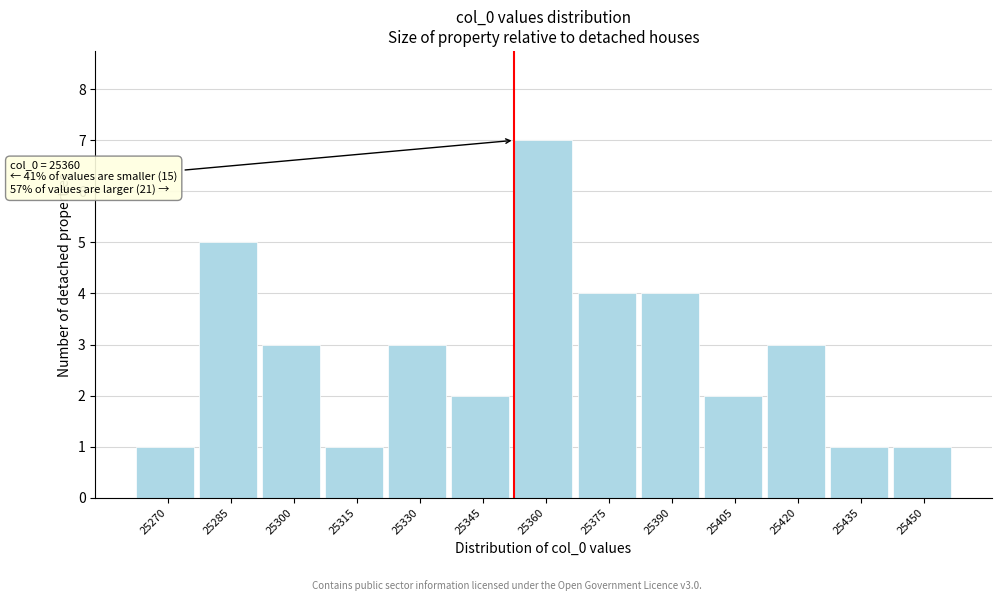

Reading left to right, list all the values displayed in this chart.

1	5	3	1	3	2	7	4	4	2	3	1	1